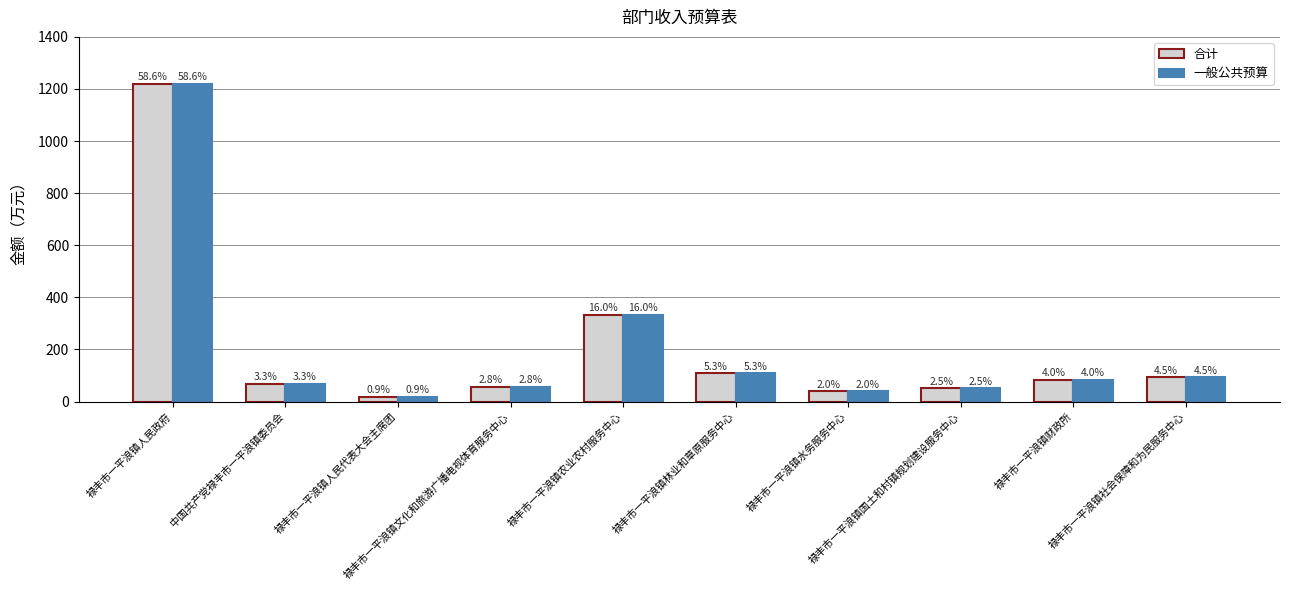

How many groups of bars are there?

10